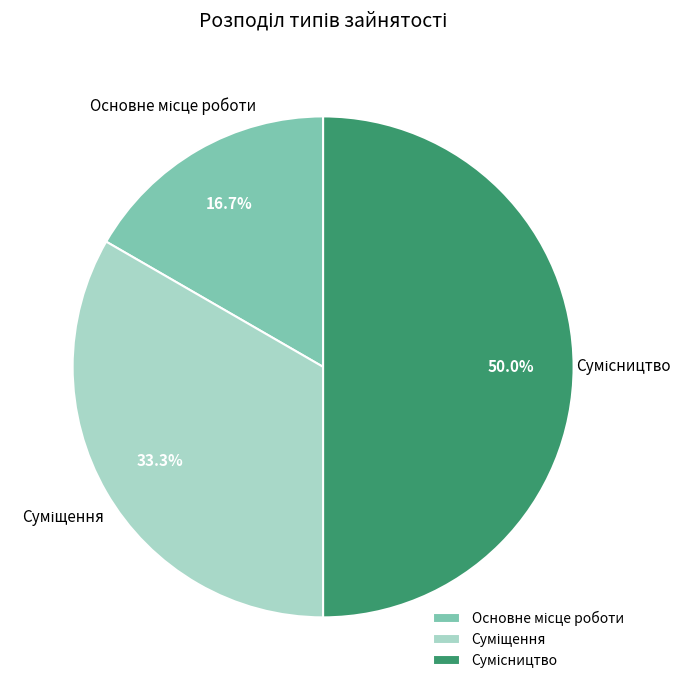

How many segments does this pie chart have?

3